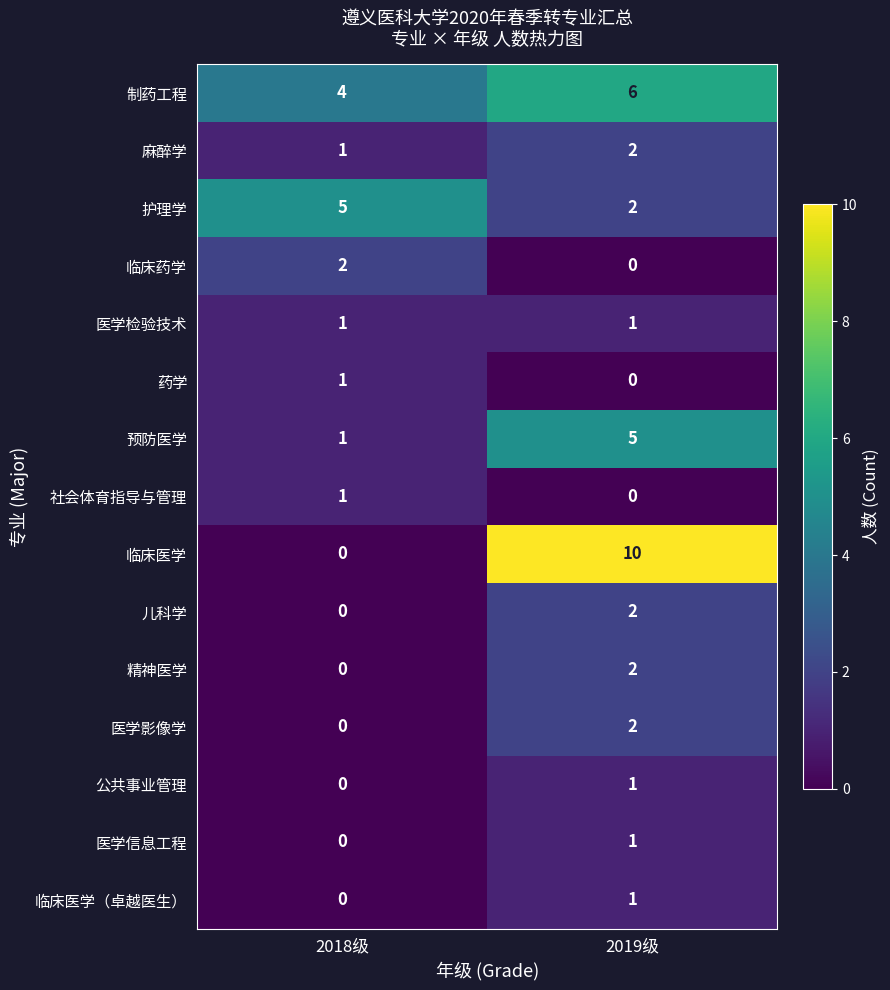

What is the average value of the 制药工程 series?

5